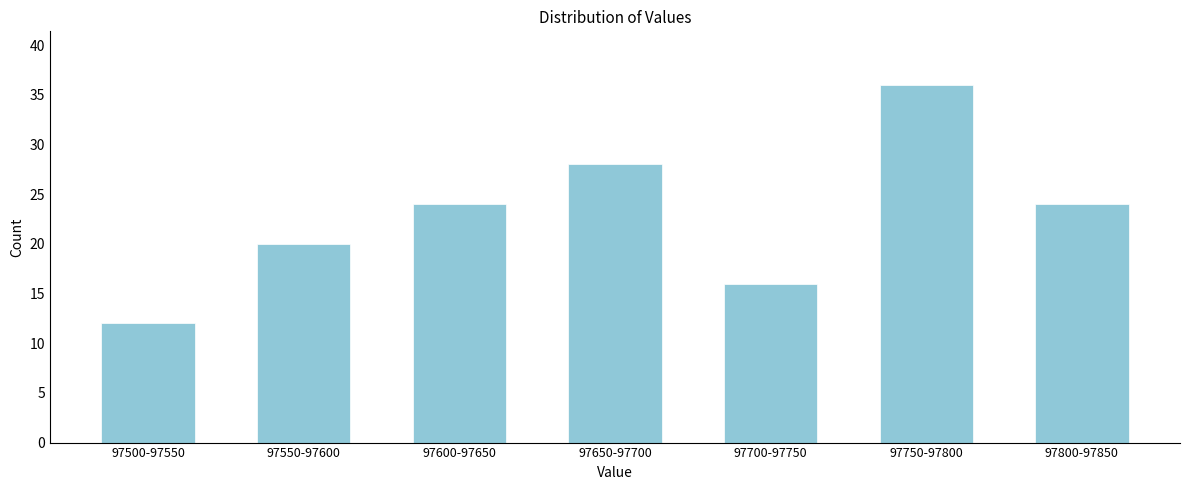

Reading left to right, transcribe all the data shown in this chart.

97500-97550=12	97550-97600=20	97600-97650=24	97650-97700=28	97700-97750=16	97750-97800=36	97800-97850=24